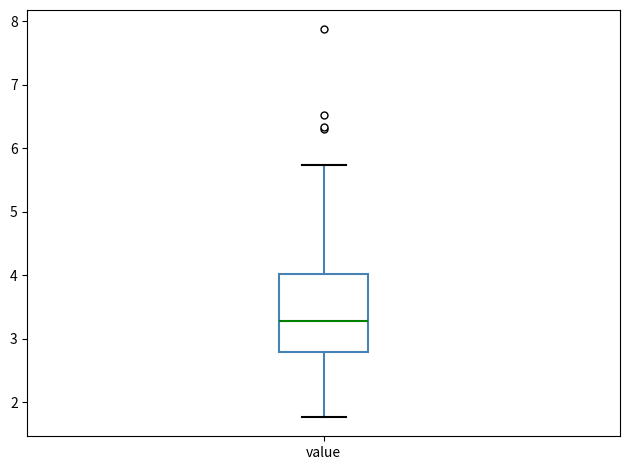

Where is the lower edge of the box for value on the y-axis? The values are not printed on the chart, so give them approximately, as read against the axis.

2.8